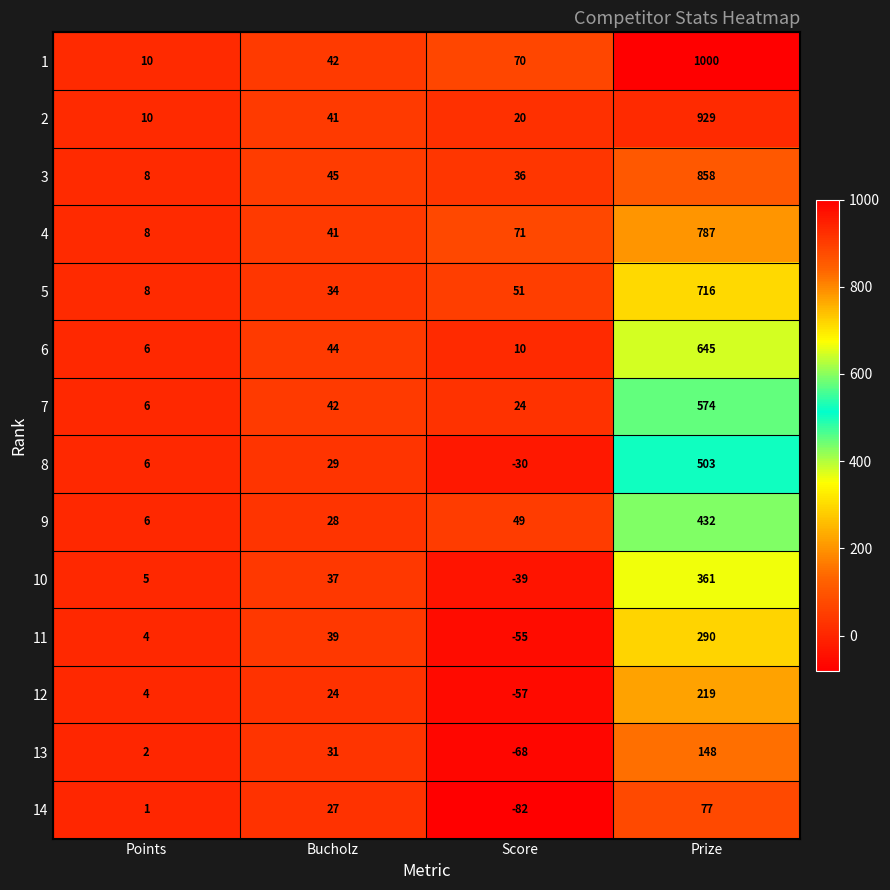

What is the difference between the highest and lowest values at Points?

9